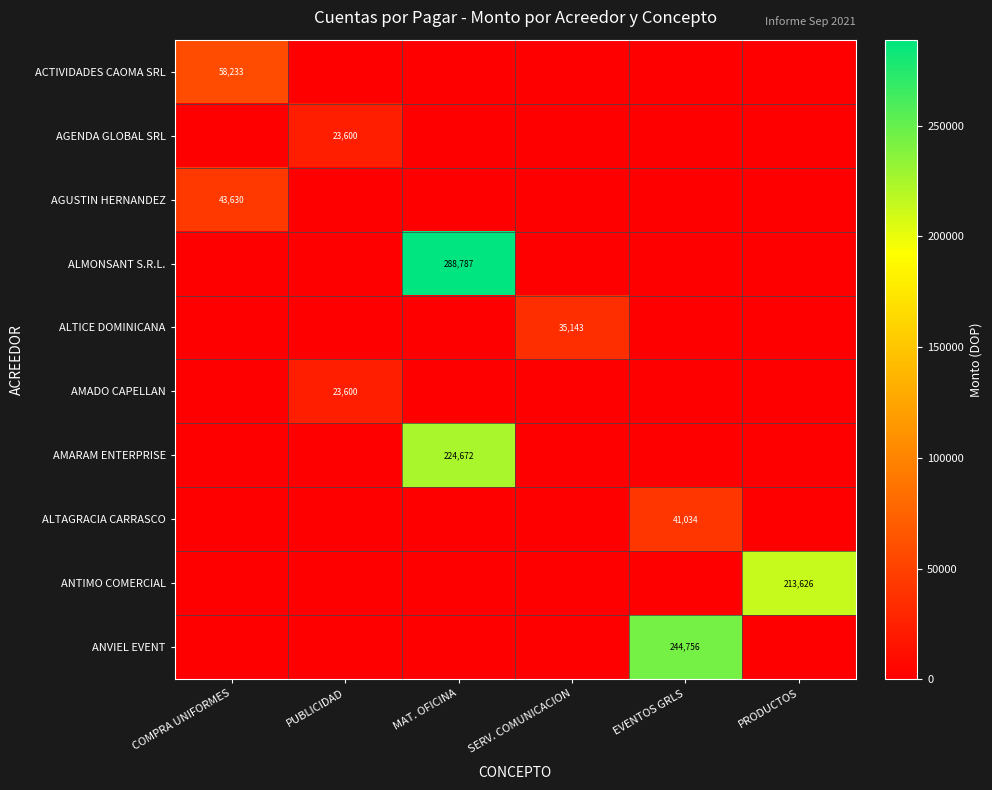

What is the total value across all series at MAT. OFICINA?

513459.1